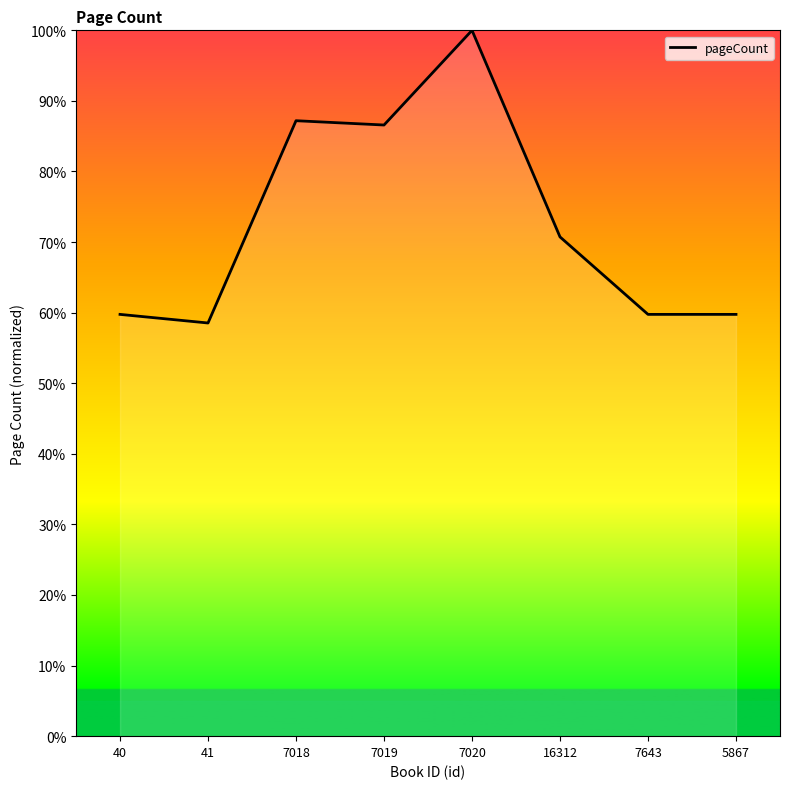

True or false: the data shows 86.6 at 7019.

True